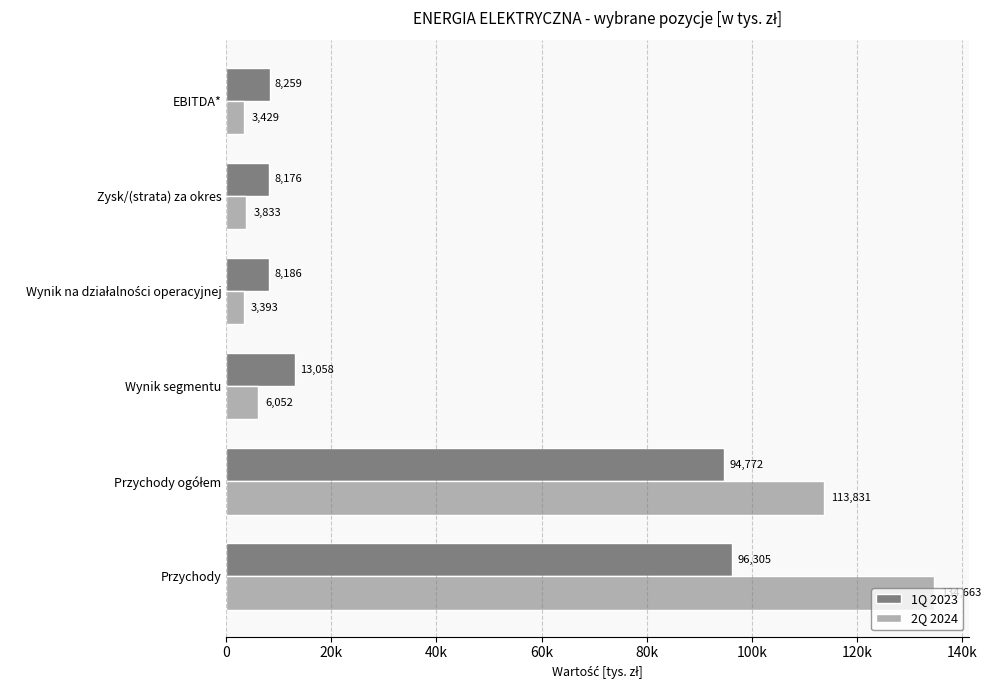

List the series in order of their peak value, highest first.

2Q 2024, 1Q 2023